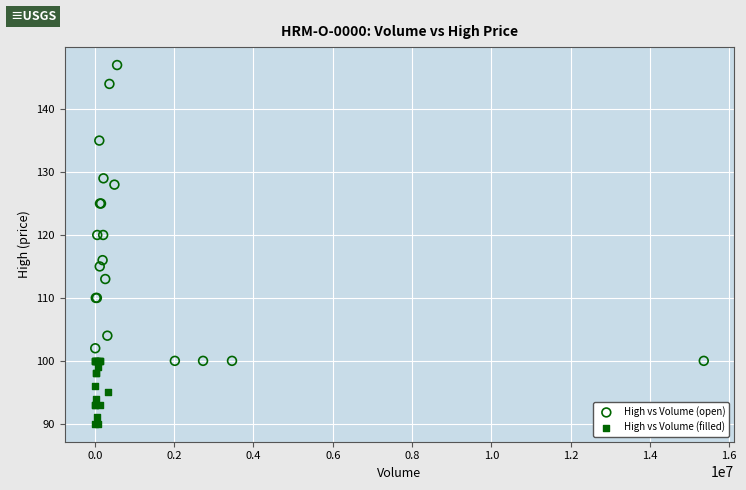

Which series reaches the minimum Y coordinate?

High vs Volume (filled)